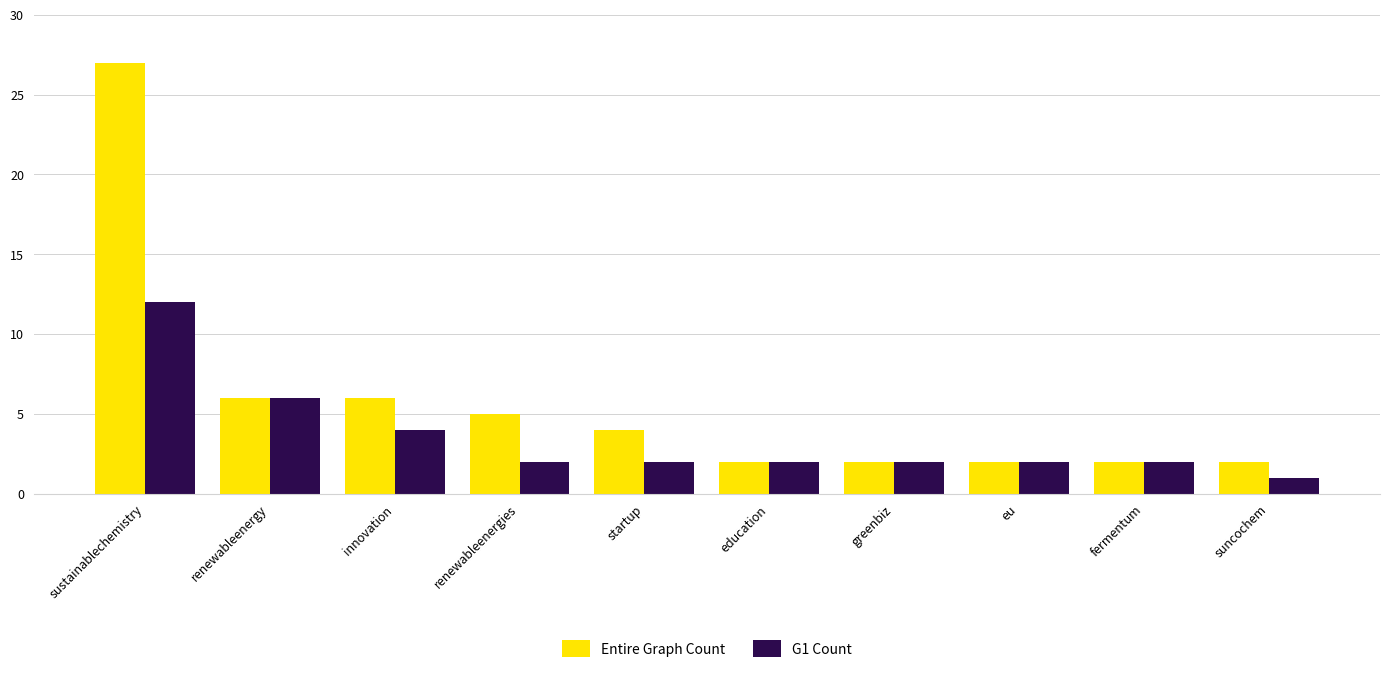

Which series has the widest spread of values?

Entire Graph Count